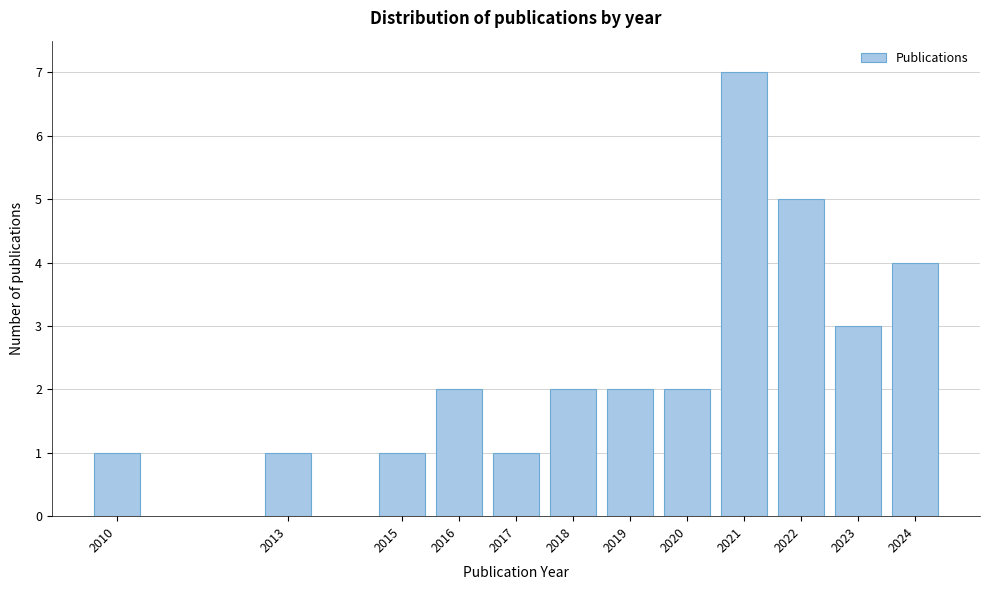

Reading left to right, list all the values displayed in this chart.

1	1	1	2	1	2	2	2	7	5	3	4